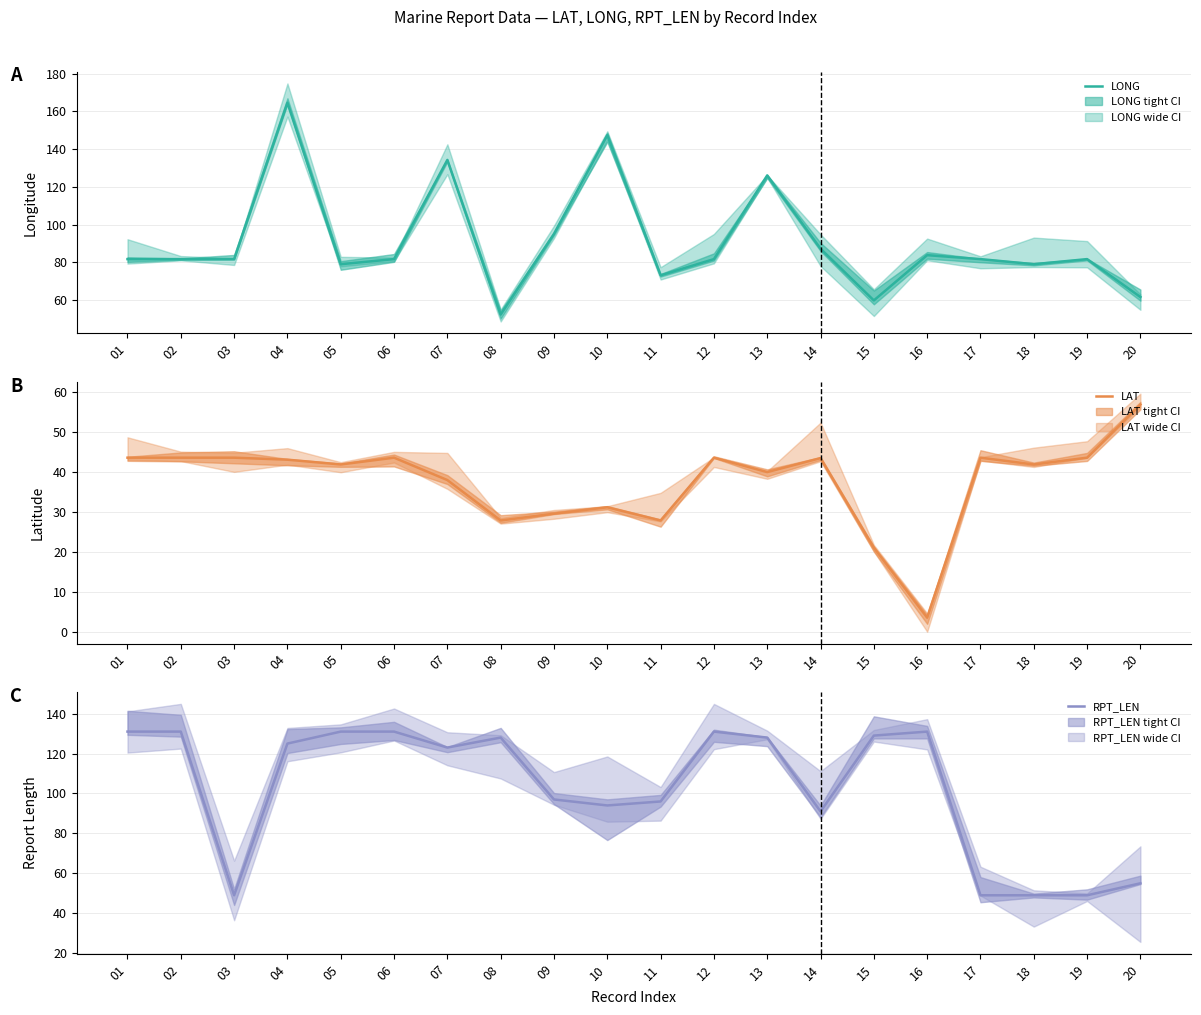

At which category is the sum across all series the highest?

04